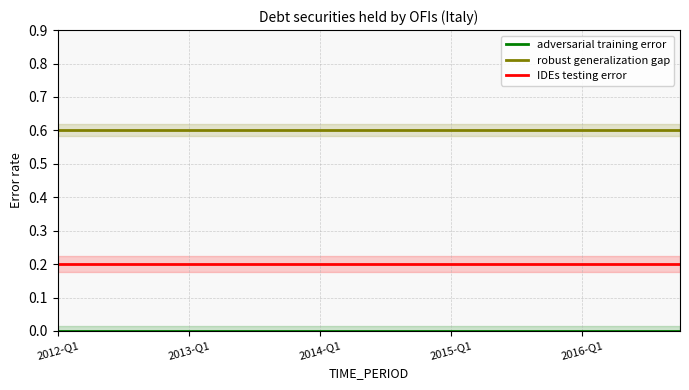

Which series has the largest total across all categories?

robust generalization gap